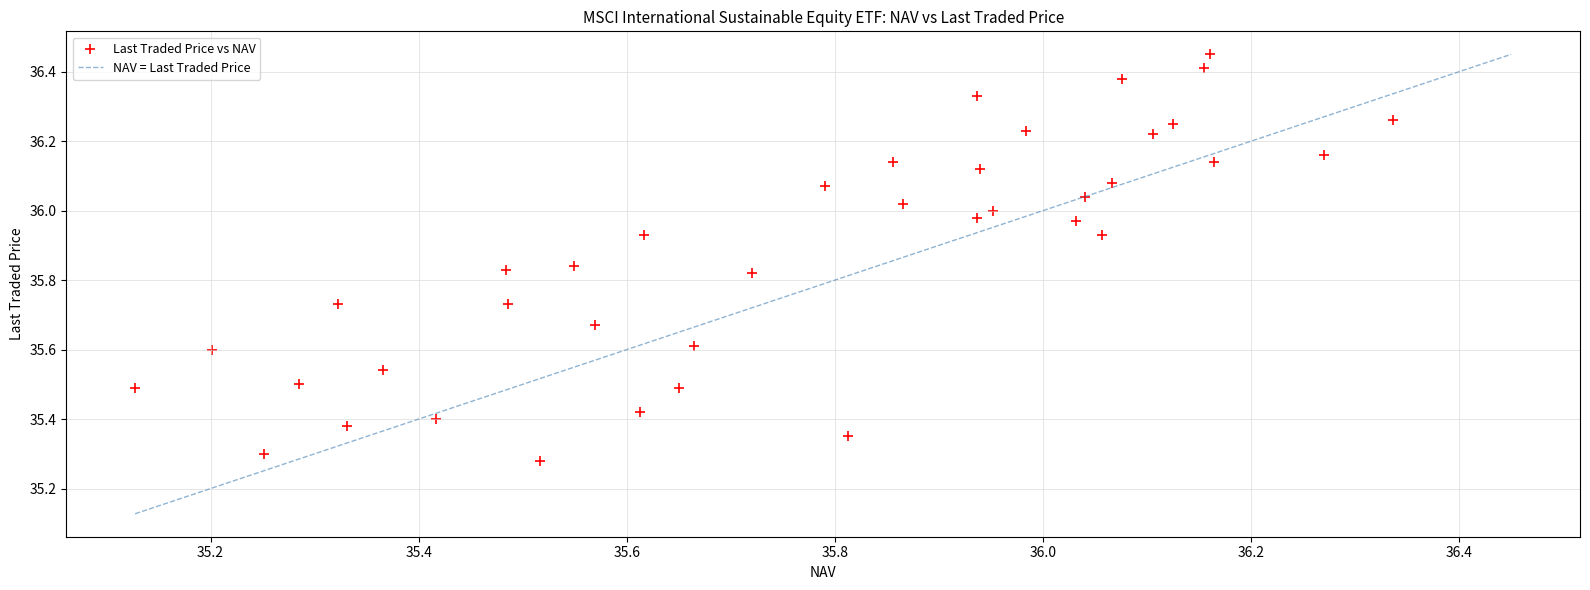

What is the range of X values (max minus min)?

1.2